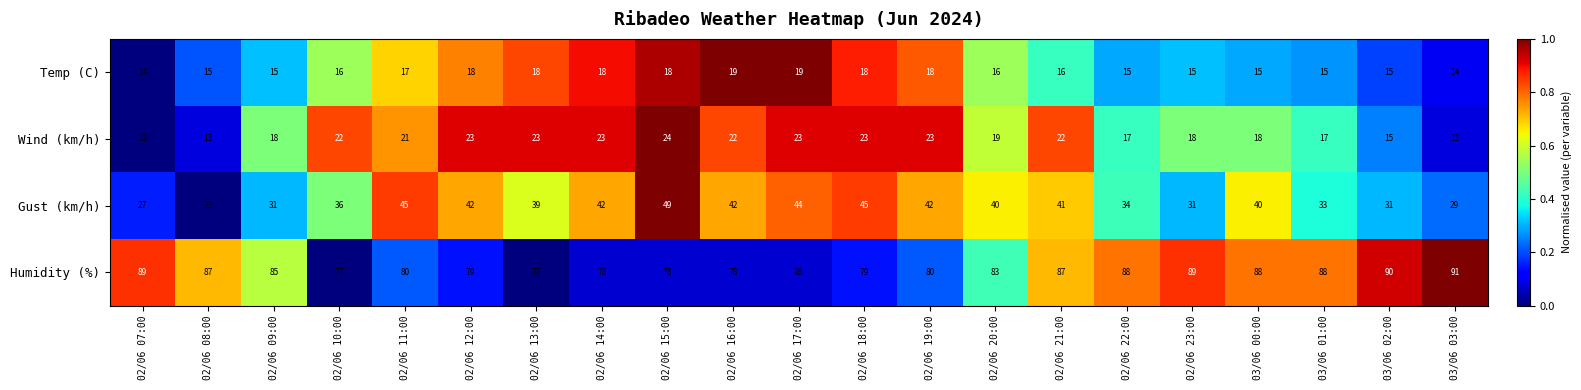

At which label does Gust (km/h) first exceed 40?

02/06 11:00